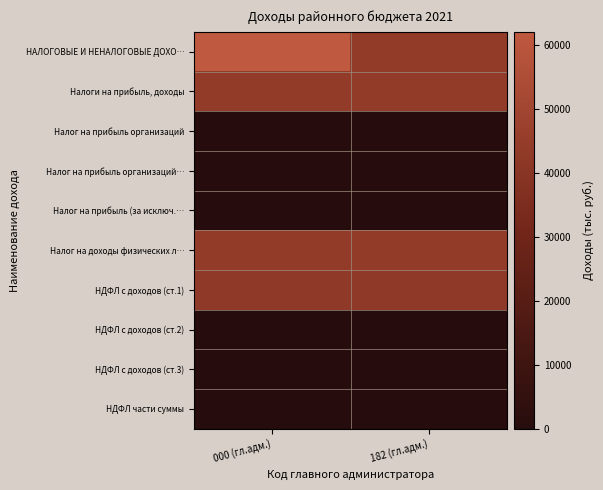

Reading left to right, transcribe all the data shown in this chart.

НАЛОГОВЫЕ И НЕНАЛОГОВЫЕ ДОХО…: 000 (гл.адм.)=62112.0	182 (гл.адм.)=43888.6
Налоги на прибыль, доходы: 000 (гл.адм.)=43888.6	182 (гл.адм.)=43888.6
Налог на прибыль организаций: 000 (гл.адм.)=162.0	182 (гл.адм.)=162.0
Налог на прибыль организаций…: 000 (гл.адм.)=162.0	182 (гл.адм.)=162.0
Налог на прибыль (за исключ.…: 000 (гл.адм.)=162.0	182 (гл.адм.)=162.0
Налог на доходы физических л…: 000 (гл.адм.)=43726.6	182 (гл.адм.)=43726.6
НДФЛ с доходов (ст.1): 000 (гл.адм.)=42833.6	182 (гл.адм.)=42833.6
НДФЛ с доходов (ст.2): 000 (гл.адм.)=404.1	182 (гл.адм.)=404.1
НДФЛ с доходов (ст.3): 000 (гл.адм.)=255.2	182 (гл.адм.)=255.2
НДФЛ части суммы: 000 (гл.адм.)=233.7	182 (гл.адм.)=233.7